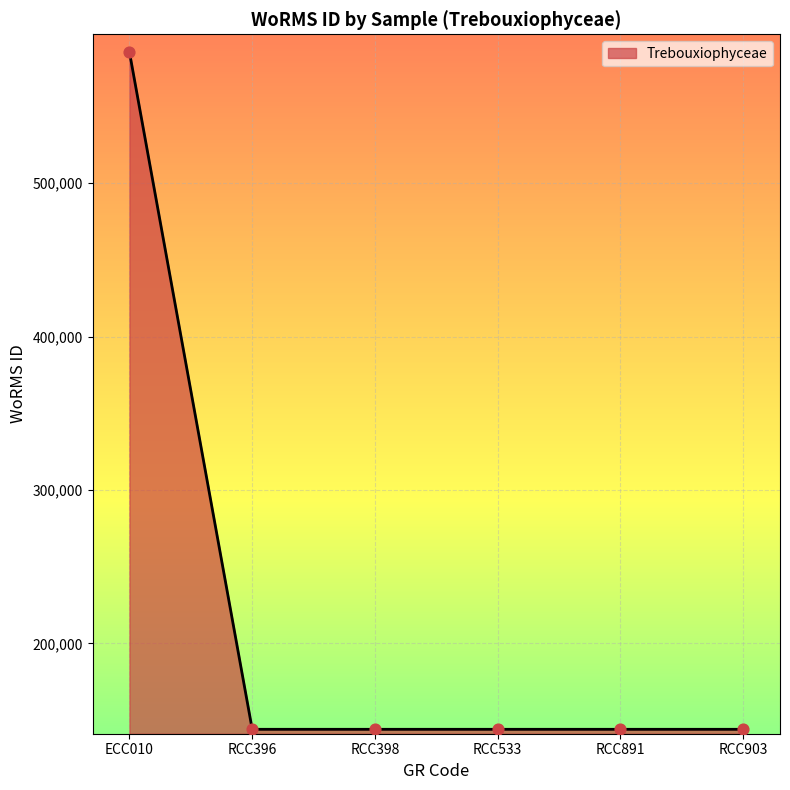

What is the ratio of the value at RCC533 to the value at RCC891?

1.0